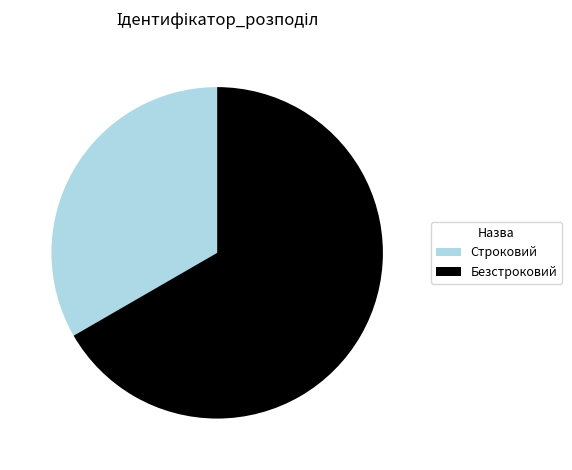

Combined, do Строковий and Безстроковий account for over 50%?

Yes